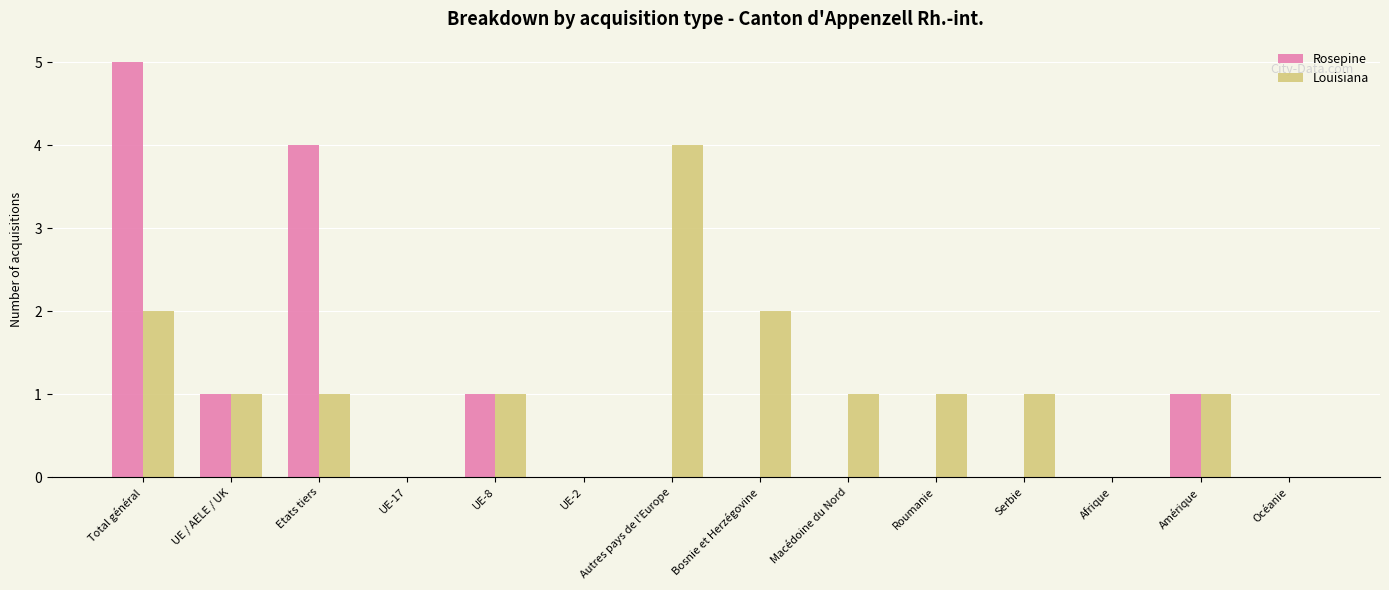

Reading left to right, extract all data points from this chart.

Rosepine: 5	1	4	0	1	0	0	0	0	0	0	0	1	0
Louisiana: 2	1	1	0	1	0	4	2	1	1	1	0	1	0